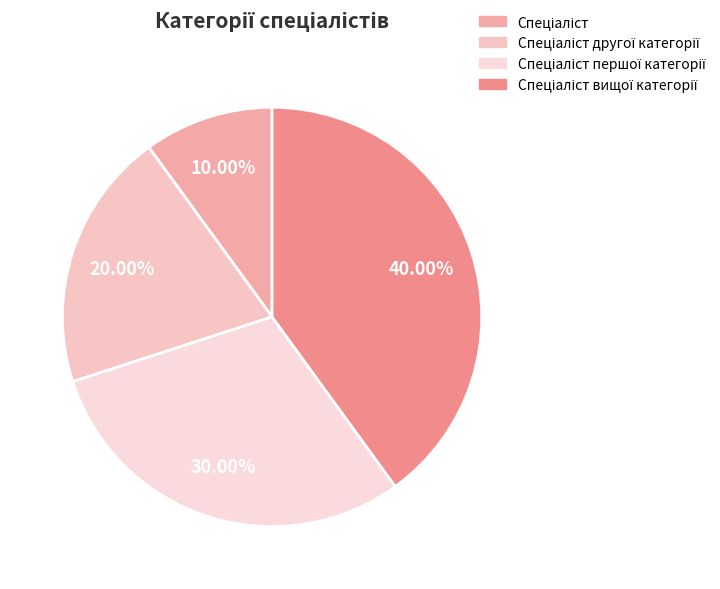

How many slices are in this pie chart?

4